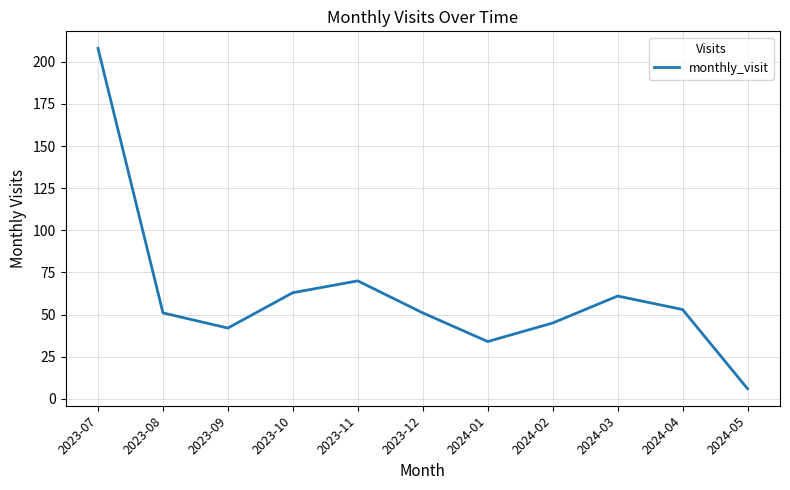

What position from the right is 2023-08?

10